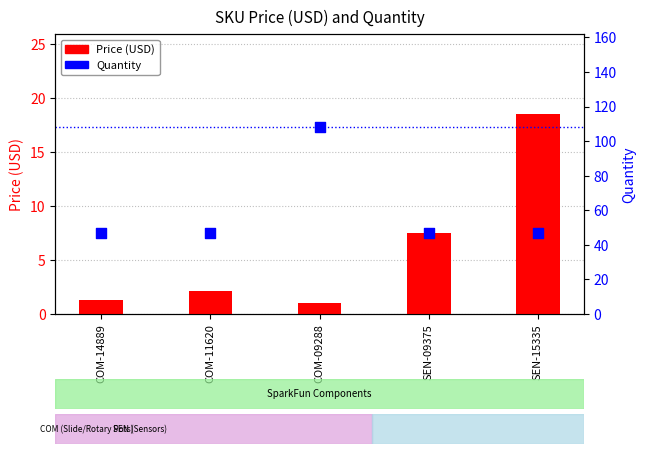

What are all the series names shown in the legend?

Price (USD), Quantity